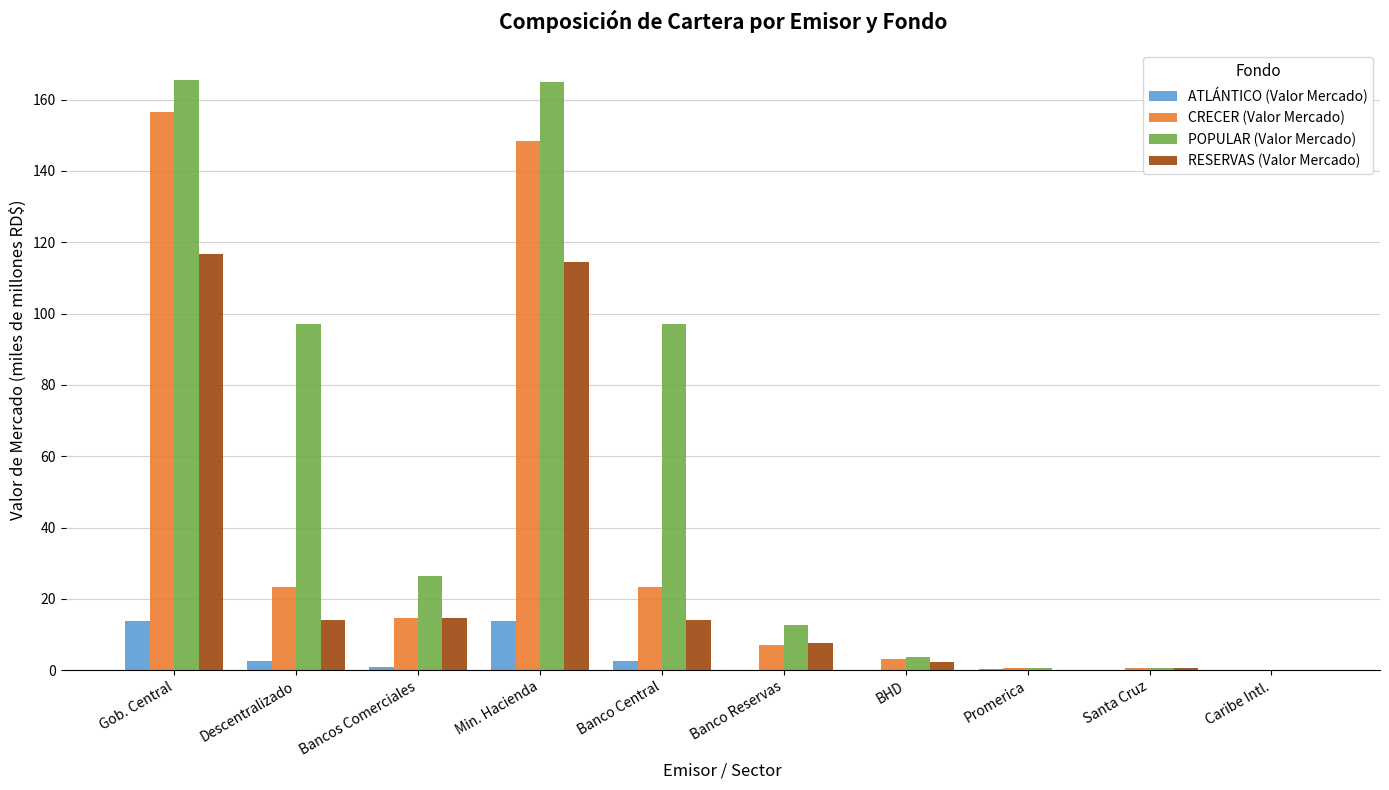

Is it true that ATLÁNTICO (Valor Mercado) equals 0.0 at Caribe Intl.?

True